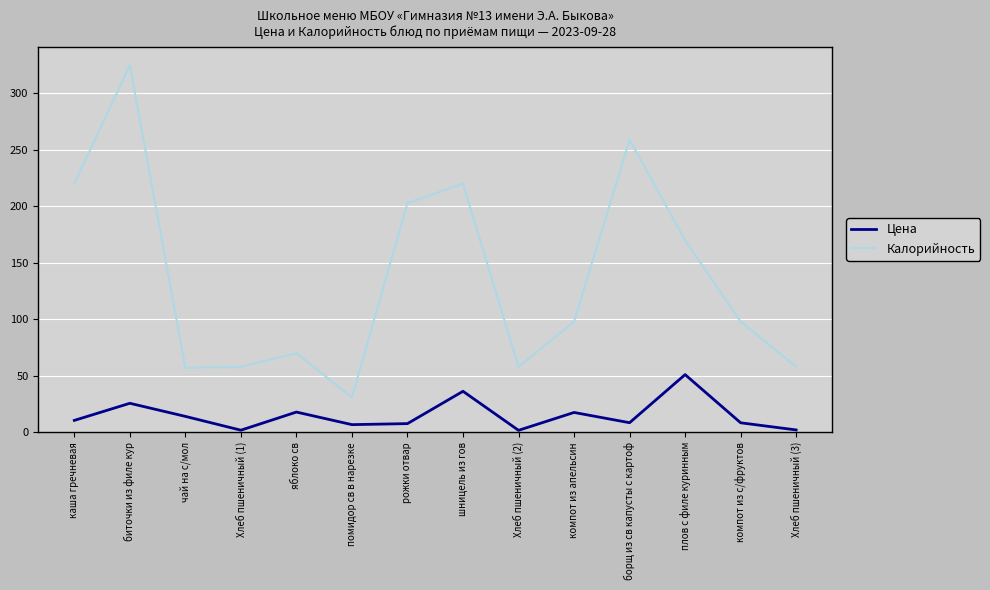

True or false: Калорийность and Цена intersect in this chart.

False